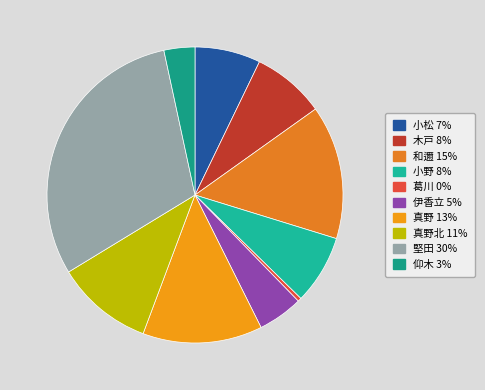

Is there any slice that represents more than half of the pie?

No